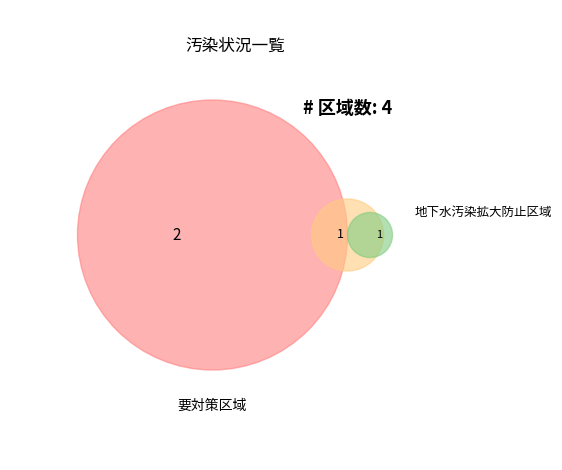

To the nearest percent, what portion does 地下水汚染拡大防止区域 represent?

25%